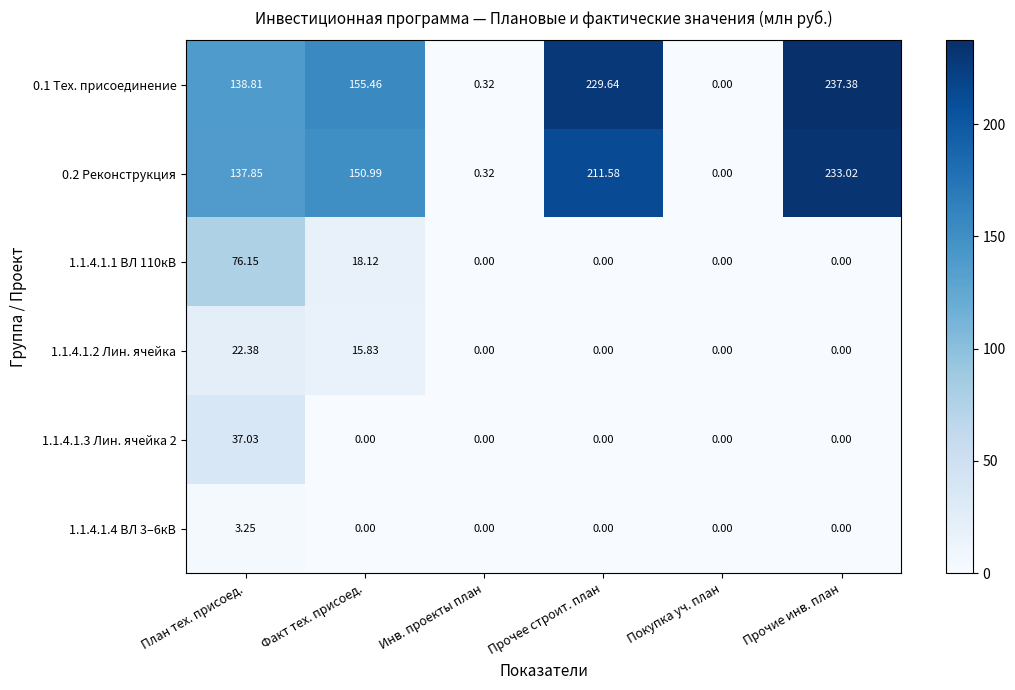

At which label is 1.1.4.1.2 Лин. ячейка closest to 11?

Факт тех. присоед.